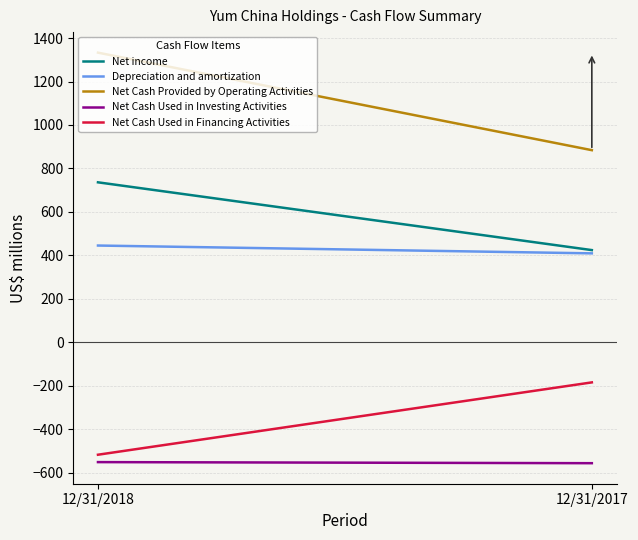

What is the highest value of the Depreciation and amortization series?

445